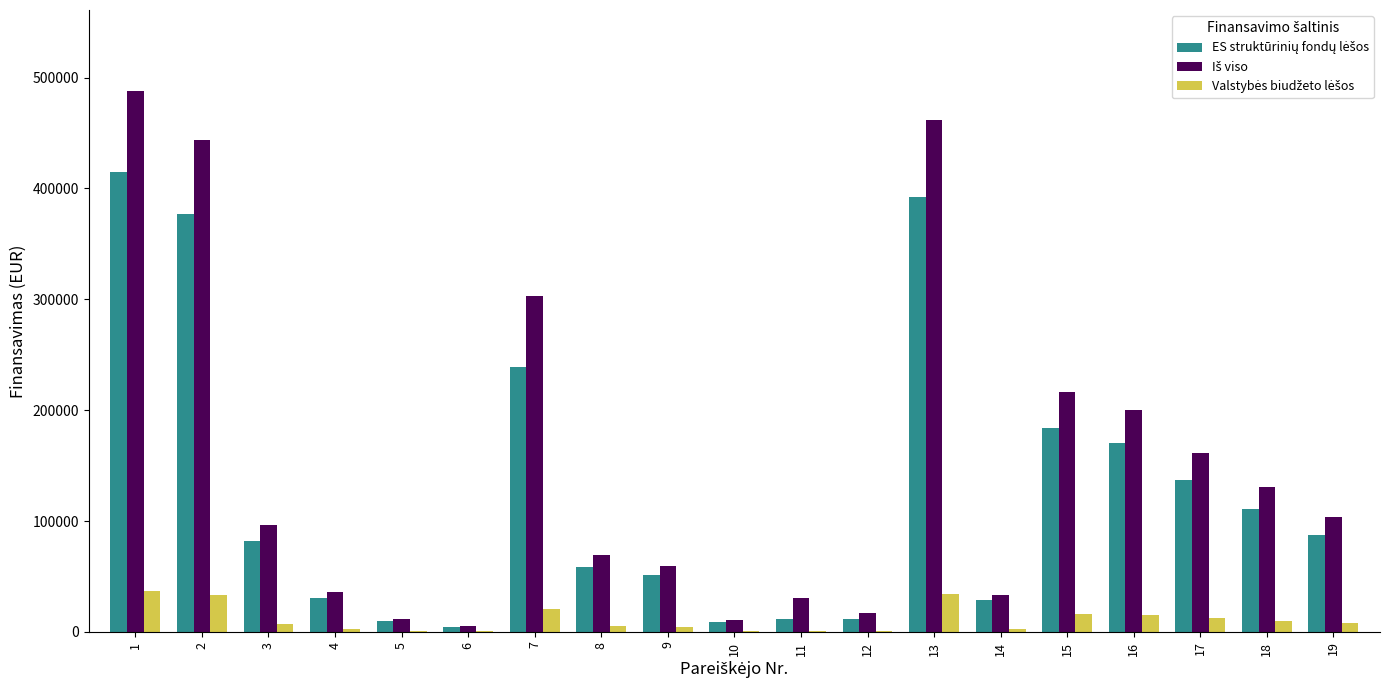

What is the total value across all series at 2?

853976.1